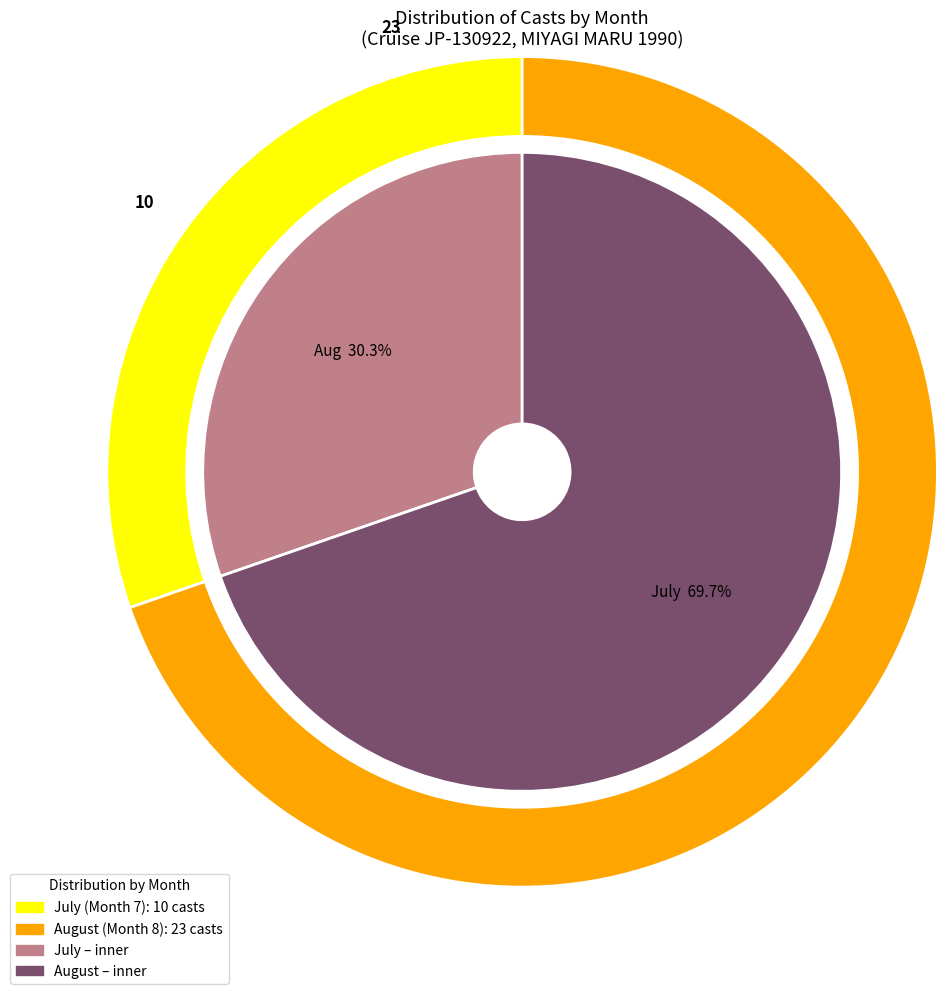

To the nearest percent, what percentage of the pie is 8?

70%